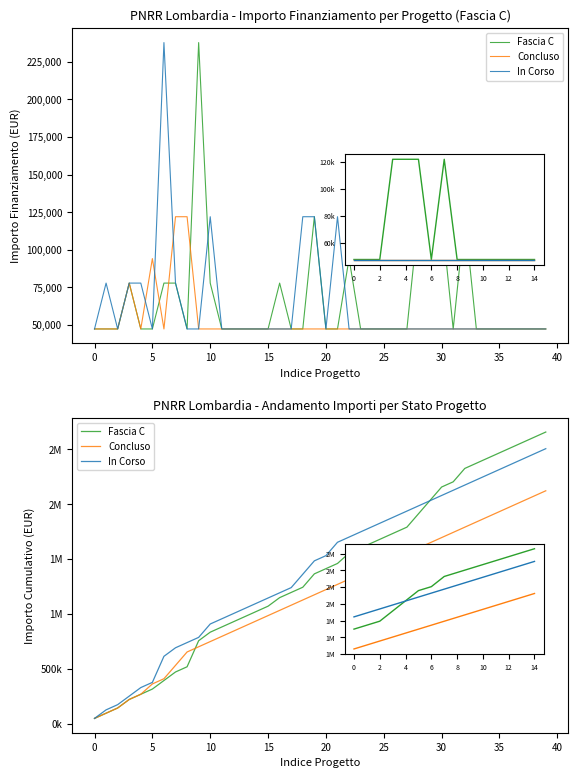

What is the average value of the Concluso series?

1162508